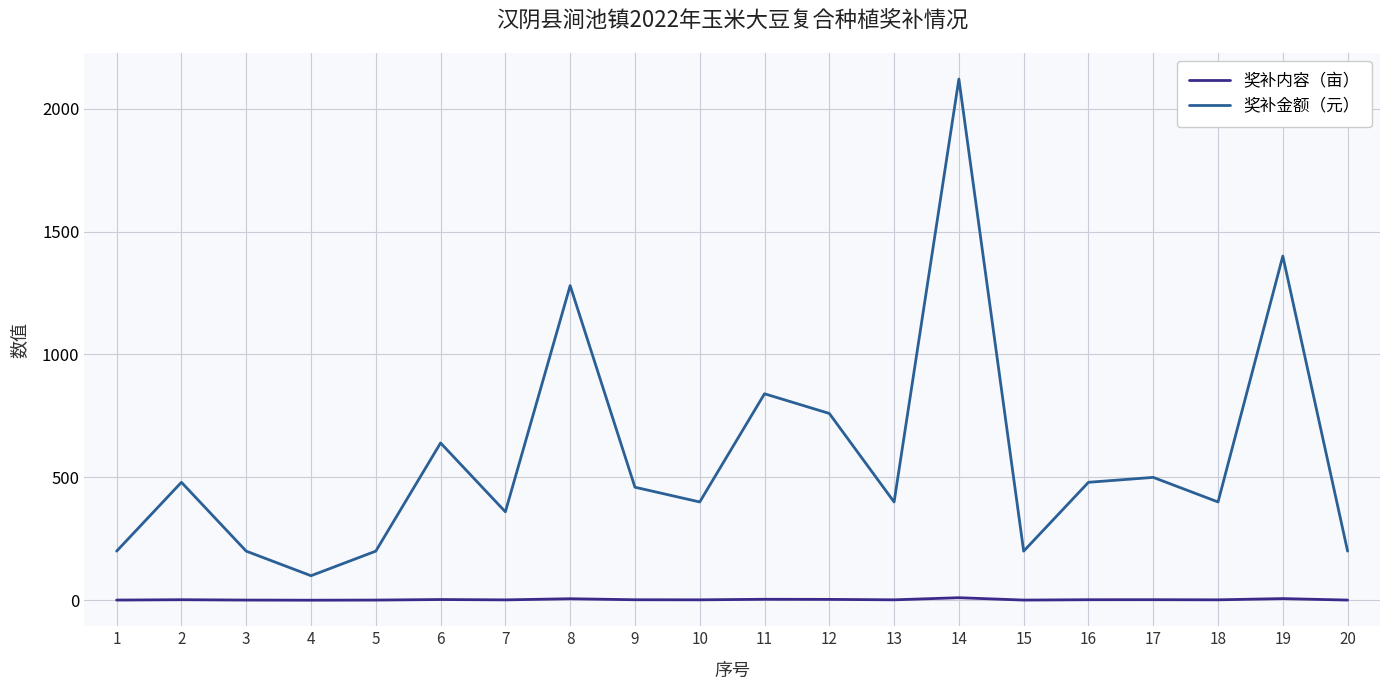

Does the chart have visible grid lines?

Yes